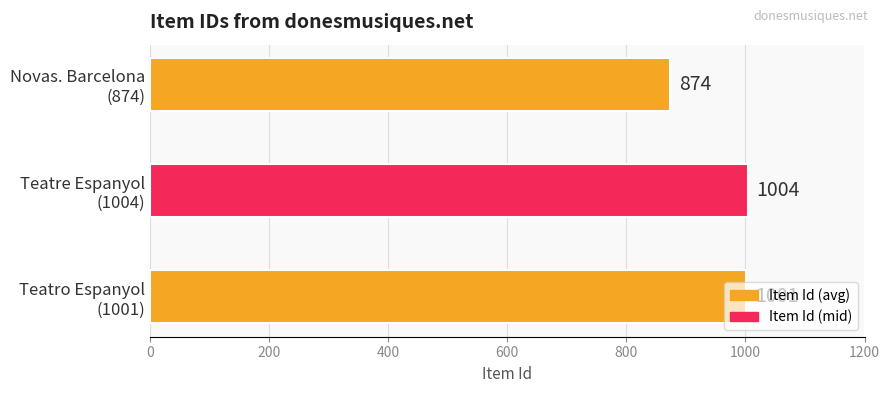

What is the difference between the maximum and minimum values?

130